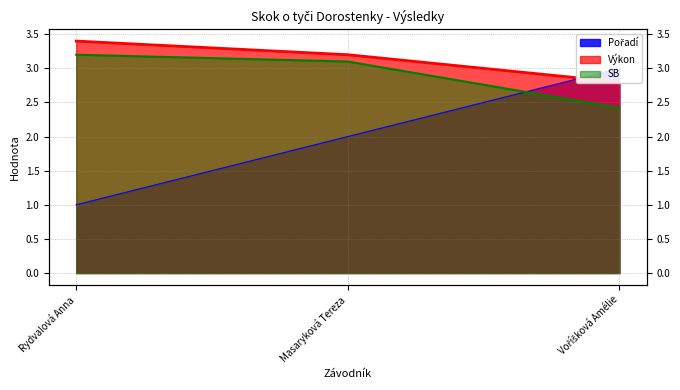

Reading left to right, what are all the values shown in this chart?

Pořadí: Rydvalová Anna=1.0	Masaryková Tereza=2.0	Voříšková Amélie=3.0
Výkon: Rydvalová Anna=3.4	Masaryková Tereza=3.2	Voříšková Amélie=2.8
SB: Rydvalová Anna=3.2	Masaryková Tereza=3.1	Voříšková Amélie=2.4